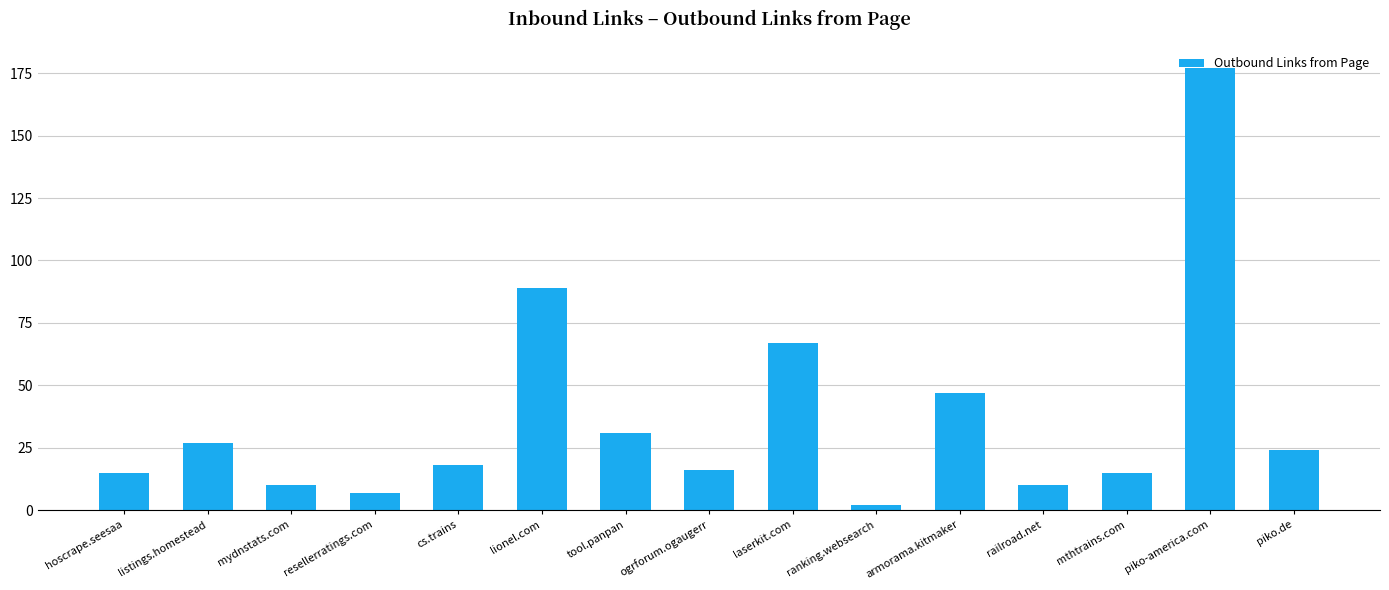

What is the value of the 10th bar from the left?

2